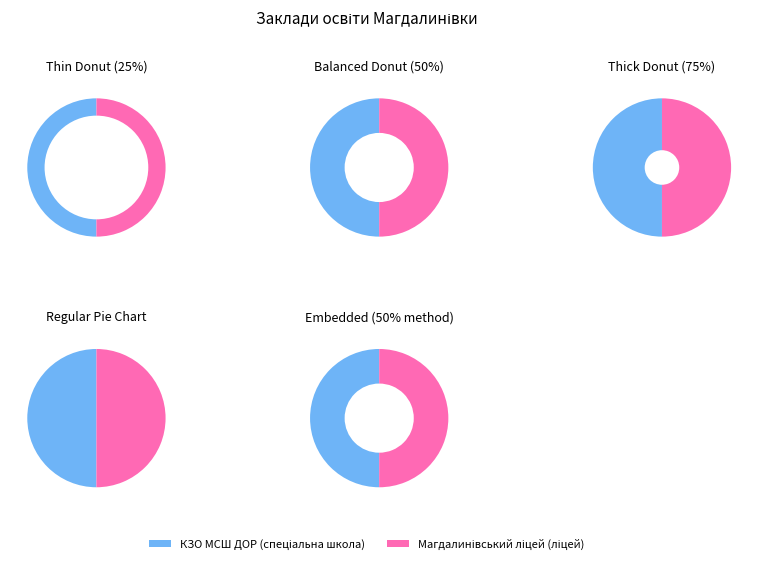

True or false: Магдалинівський ліцей (ліцей) accounts for 37% of the total.

False